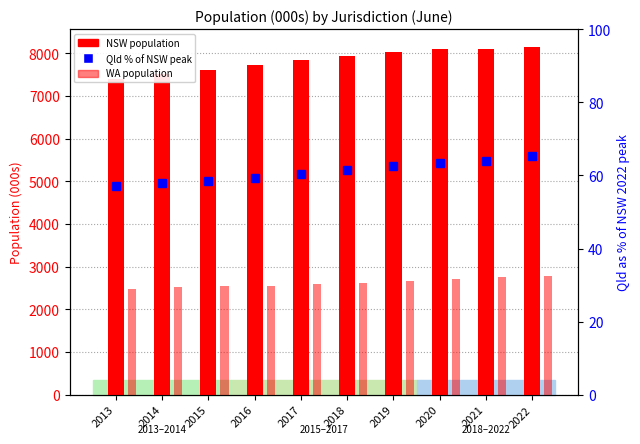

What is the difference between the second highest and minimum values in the WA series?

262.9